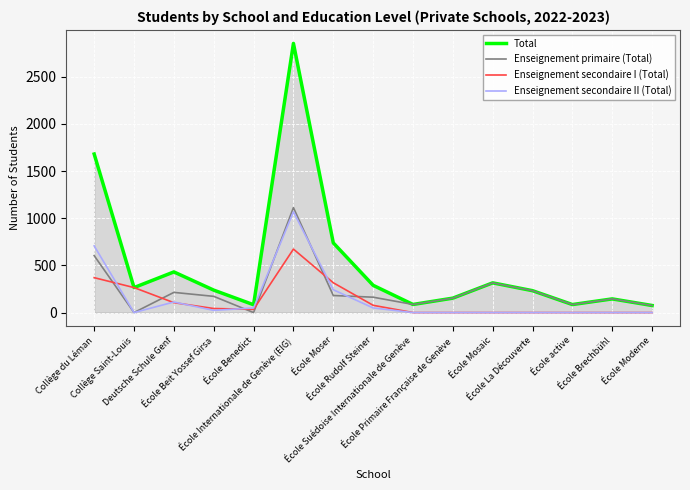

Where is the first local maximum for Enseignement primaire (Total)?

Deutsche Schule Genf